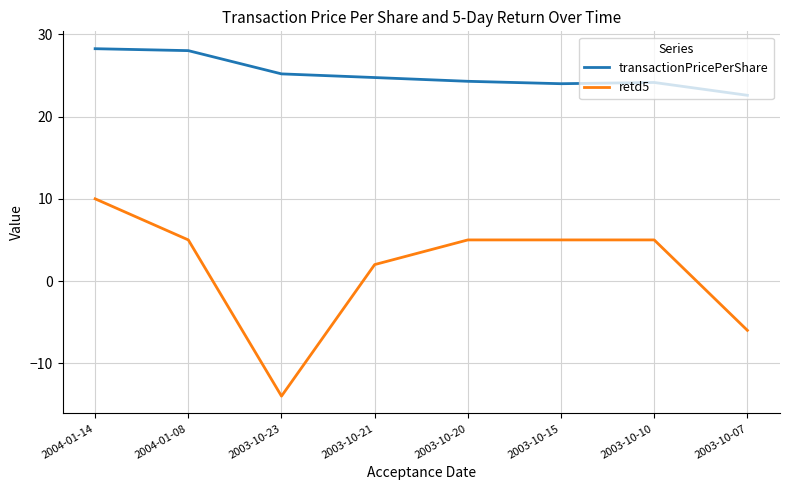

True or false: transactionPricePerShare and retd5 cross at least once.

False